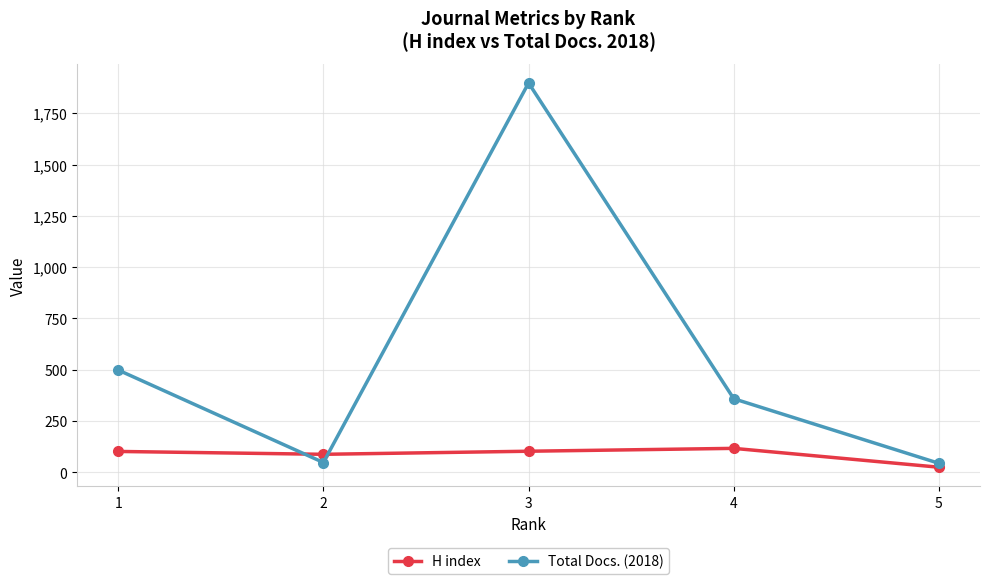

At which category does the chart reach its minimum across all series?

5